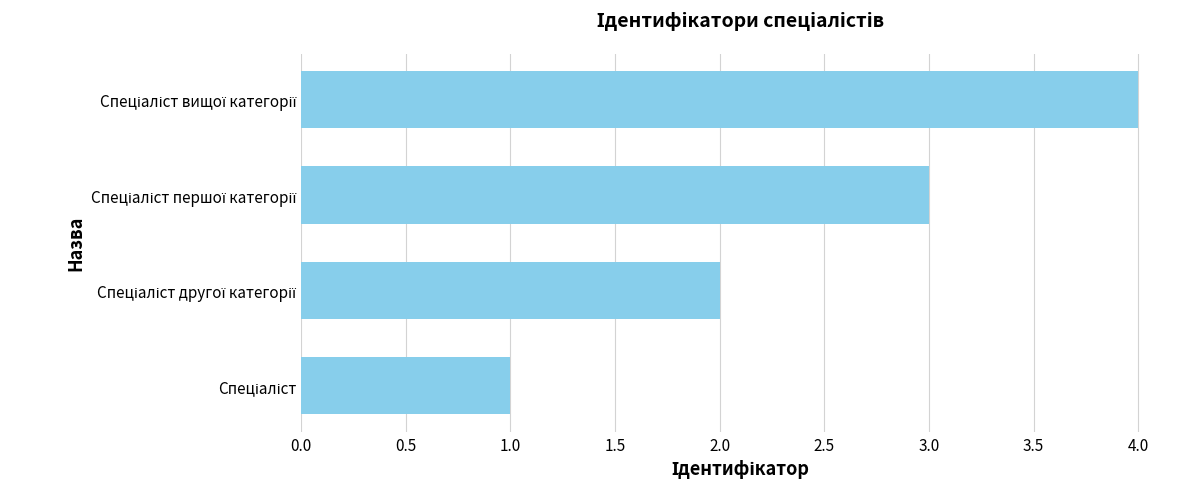

What is the sum of all values?

10